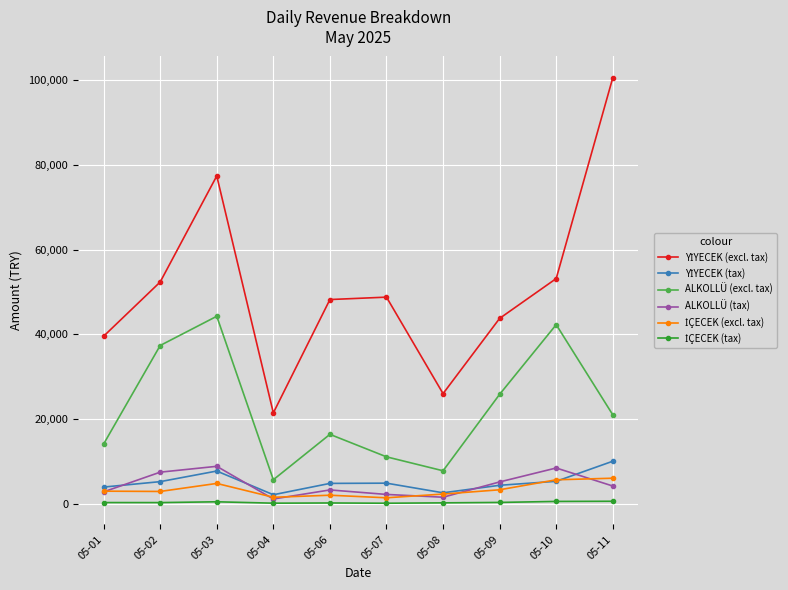

What is the value of the ALKOLLÜ (excl. tax) point at the 8th from the left?

25862.5